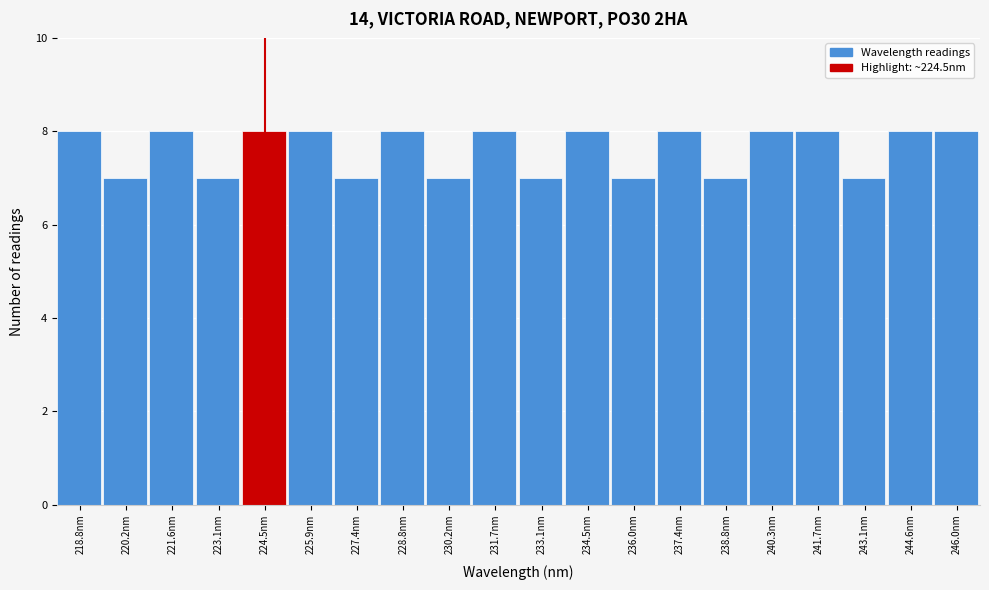

Reading left to right, transcribe this chart: for each bar, give the range it covers on the x-axis and its height. Neither the bar edges nor the heights are printed on the chart, so give them approximately, as read against the axes.

218.0 to 219.4: 8
219.4 to 221.0: 7
221.0 to 222.4: 8
222.4 to 223.8: 7
223.8 to 225.2: 8
225.2 to 226.6: 8
226.6 to 228.0: 7
228.0 to 229.6: 8
229.6 to 231.0: 7
231.0 to 232.4: 8
232.4 to 233.8: 7
233.8 to 235.2: 8
235.2 to 236.6: 7
236.6 to 238.2: 8
238.2 to 239.6: 7
239.6 to 241.0: 8
241.0 to 242.4: 8
242.4 to 243.8: 7
243.8 to 245.2: 8
245.2 to 246.6: 8